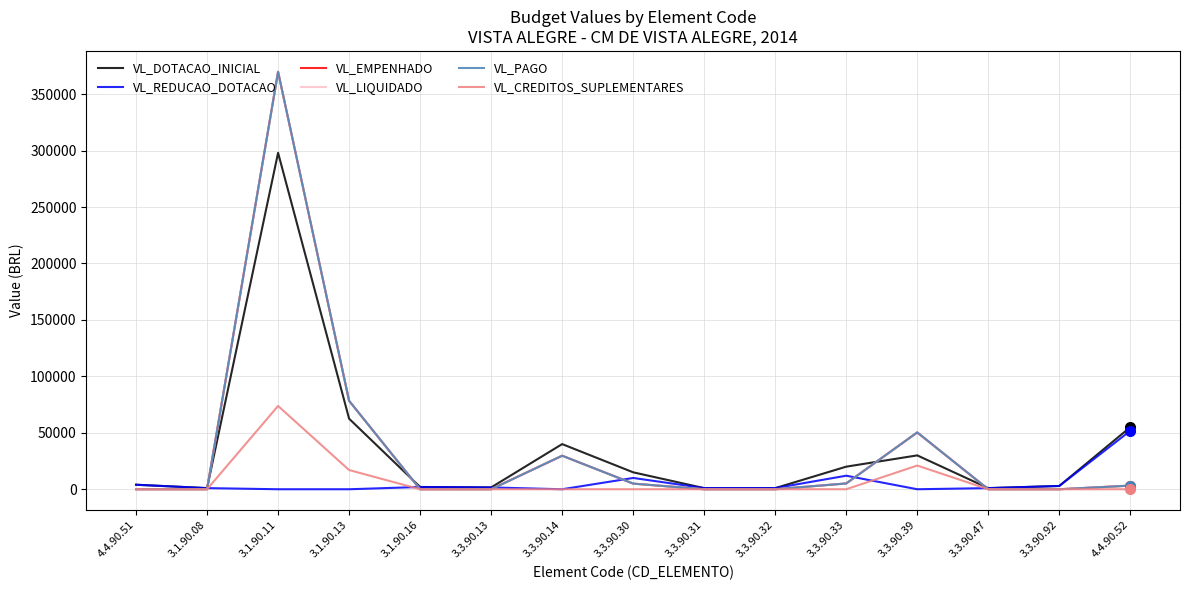

Where is the first local maximum for VL_DOTACAO_INICIAL?

3.1.90.11